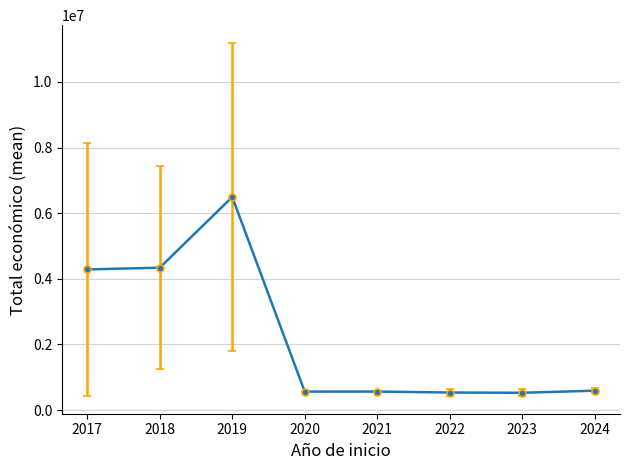

What is the difference between the maximum and minimum values?

5967464.5